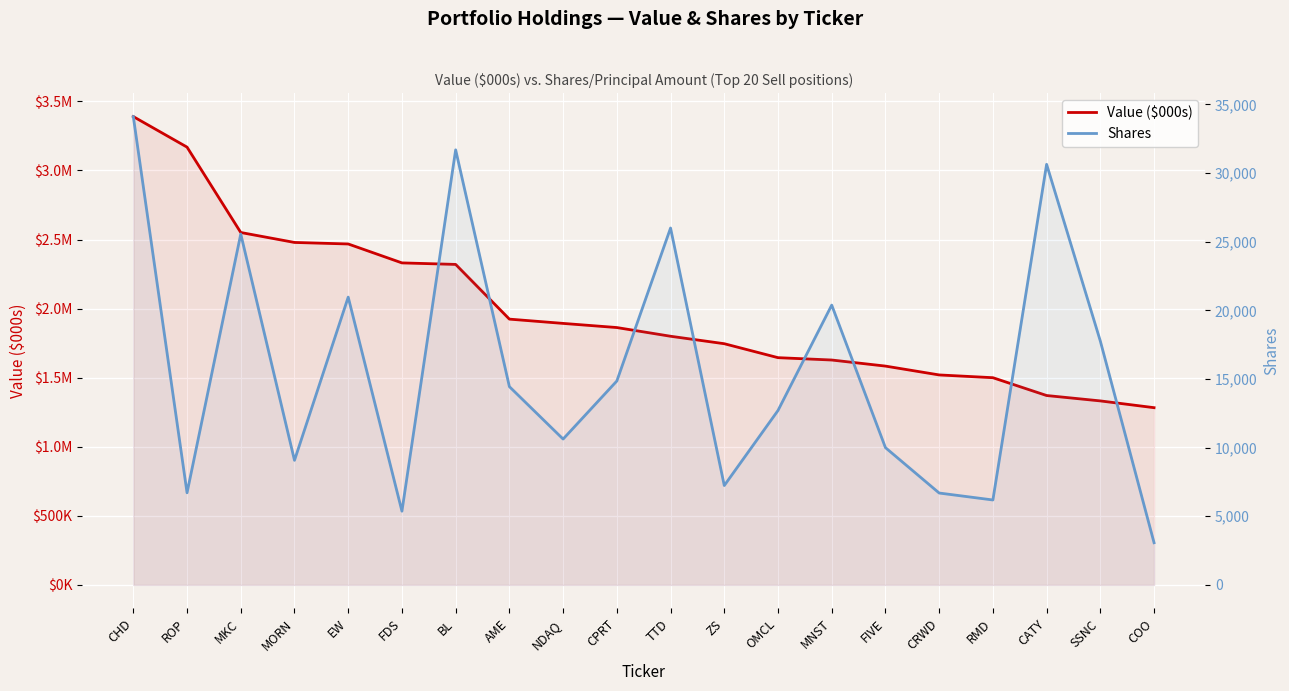

Where is Shares nearest to the value 18591?

SSNC